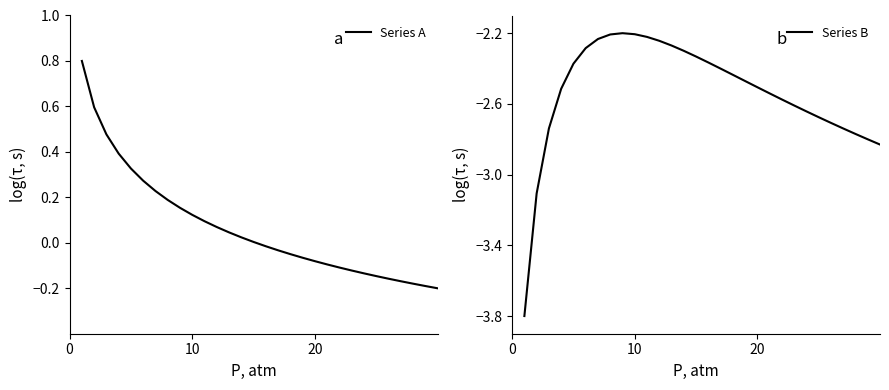

What is the difference between the highest and lowest values at 14?

2.3